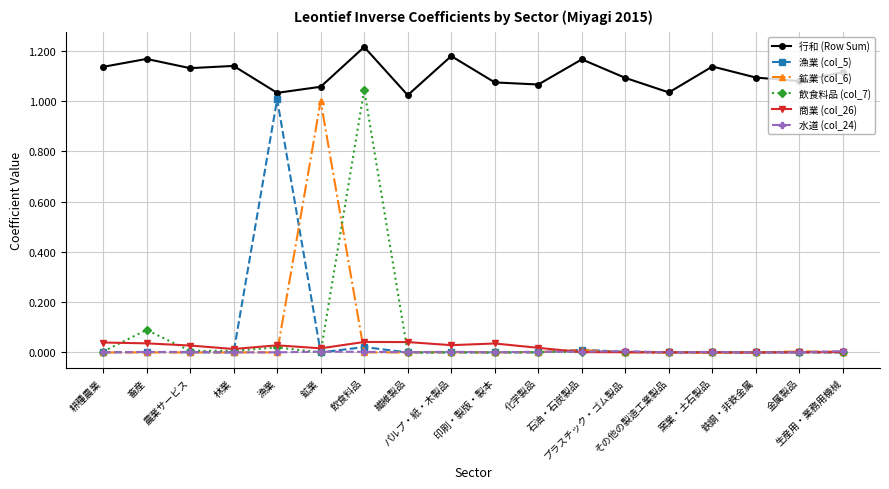

True or false: 水道 (col_24) and 行和 (Row Sum) cross at least once.

False